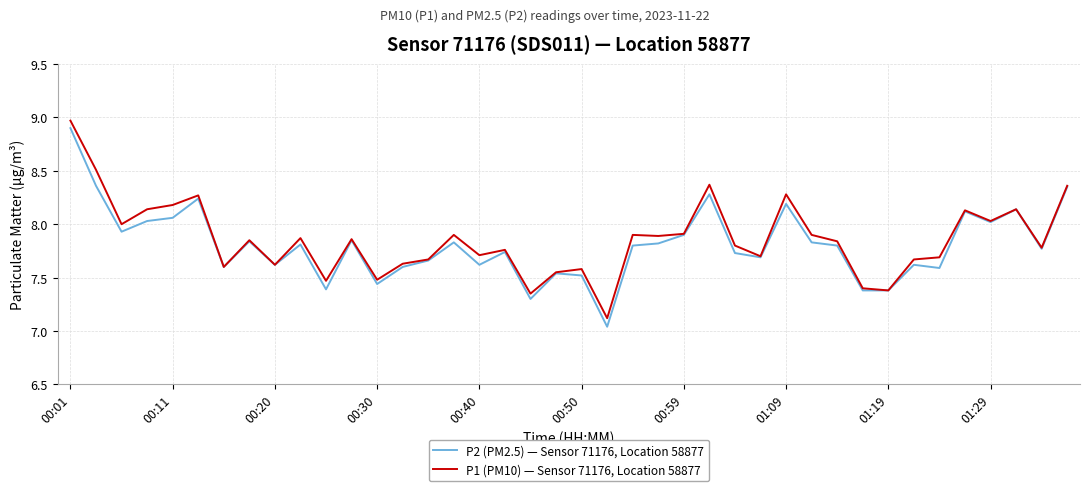

Which series has the widest spread of values?

P2 (PM2.5) — Sensor 71176, Location 58877